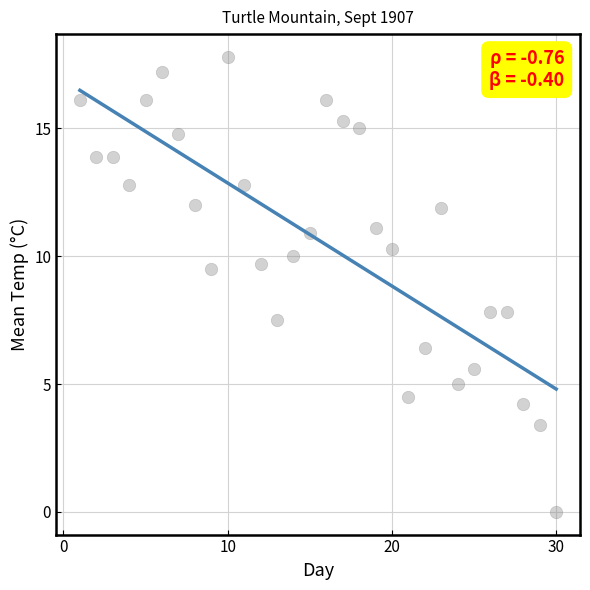

What is the range of X values (max minus min)?

29.0